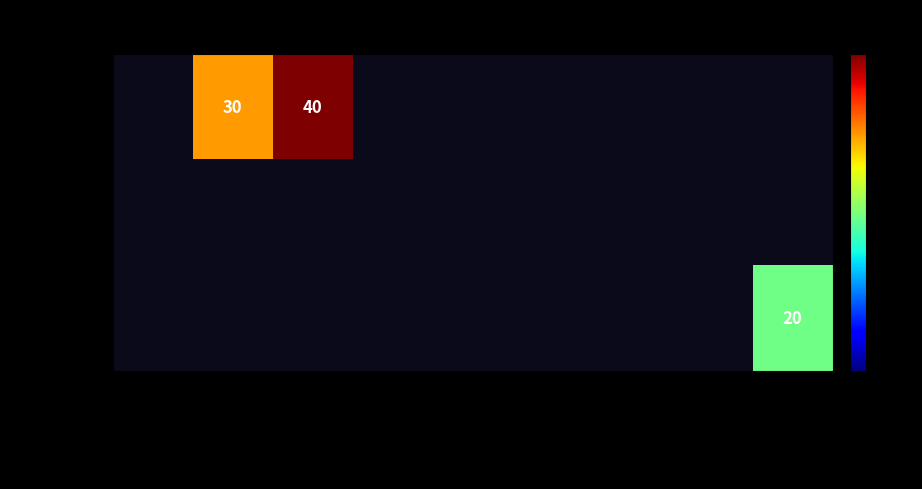

Count the number of data series in this chart.

3